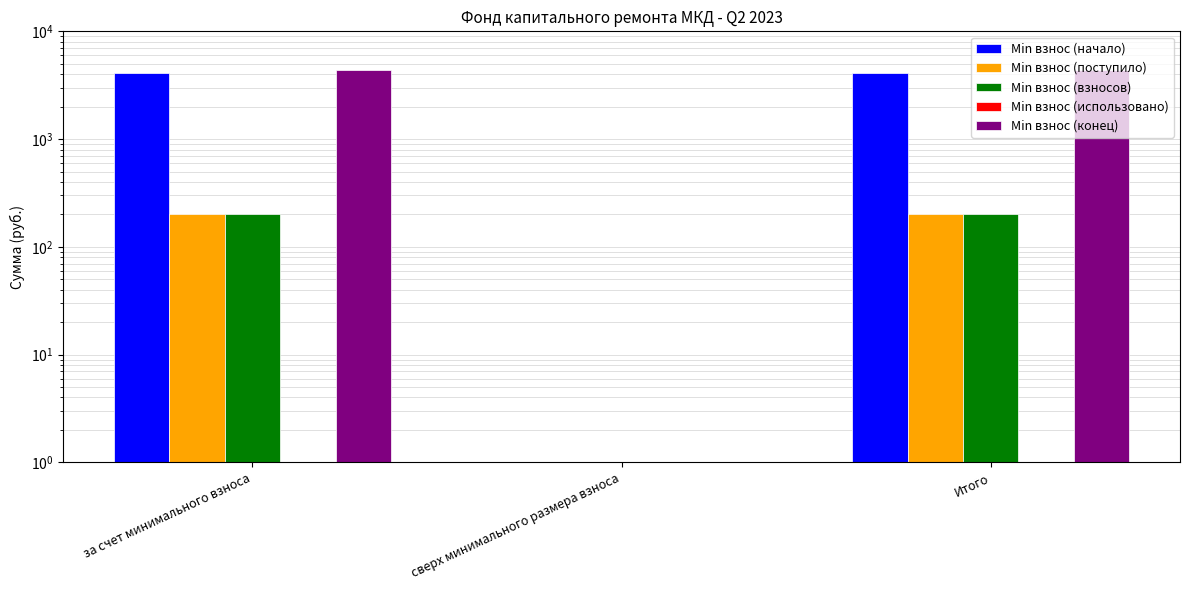

What is the approximate value of Min взнос (взносов) at Итого?

203.8